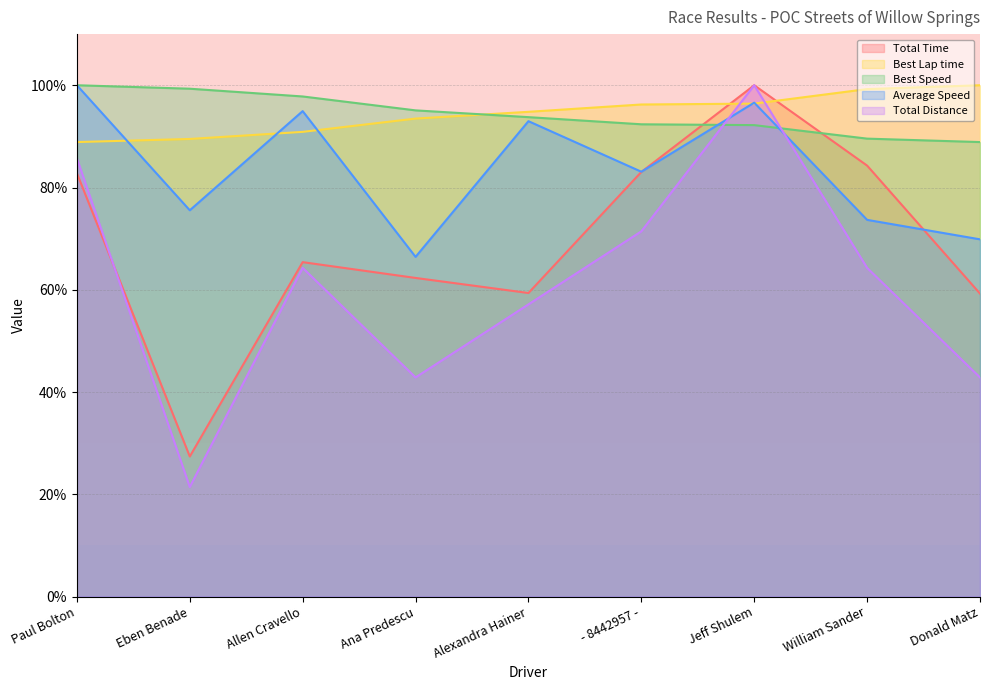

How many values in the Average Speed series exceed 83?

5